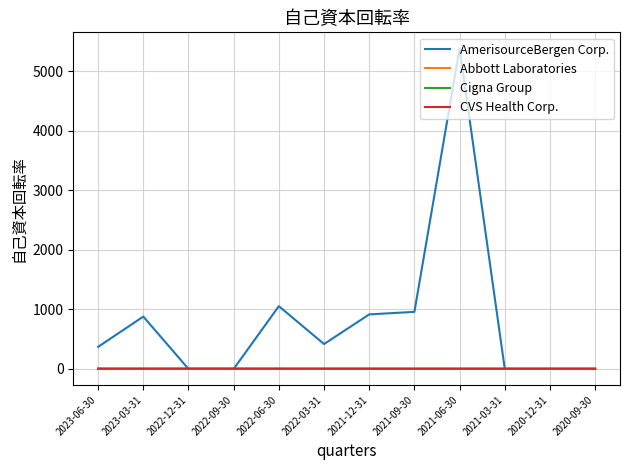

How many lines are shown in the chart?

4